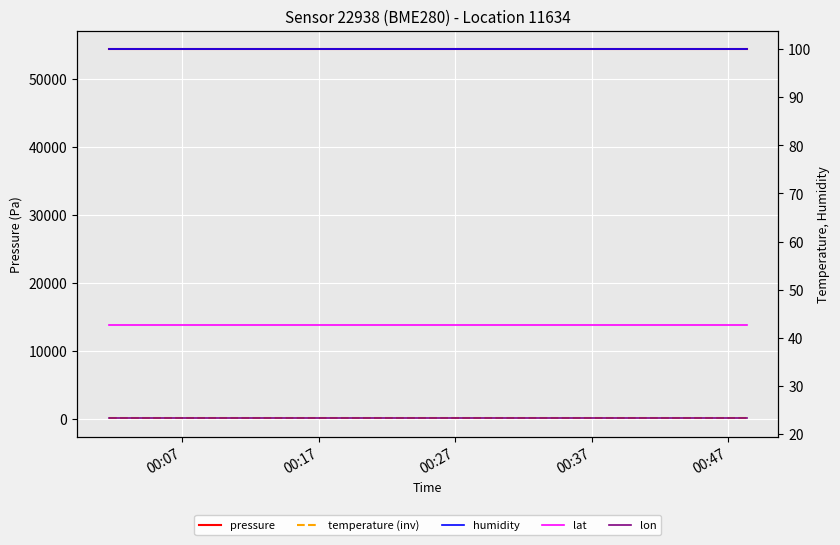

Reading left to right, transcribe all the data shown in this chart.

pressure: 54402.5	54402.5	54402.5	54402.5	54402.5	54402.5	54402.5	54402.5	54402.5	54402.5	54402.5	54402.5	54402.5	54402.5	54402.5	54402.5	54402.5	54402.5	54402.5	54402.5
temperature (inv): 139.6	139.6	139.6	139.6	139.6	139.6	139.6	139.6	139.6	139.6	139.6	139.6	139.6	139.6	139.6	139.6	139.6	139.6	139.6	139.6
humidity: 100.0	100.0	100.0	100.0	100.0	100.0	100.0	100.0	100.0	100.0	100.0	100.0	100.0	100.0	100.0	100.0	100.0	100.0	100.0	100.0
lat: 42.7	42.7	42.7	42.7	42.7	42.7	42.7	42.7	42.7	42.7	42.7	42.7	42.7	42.7	42.7	42.7	42.7	42.7	42.7	42.7
lon: 23.3	23.3	23.3	23.3	23.3	23.3	23.3	23.3	23.3	23.3	23.3	23.3	23.3	23.3	23.3	23.3	23.3	23.3	23.3	23.3